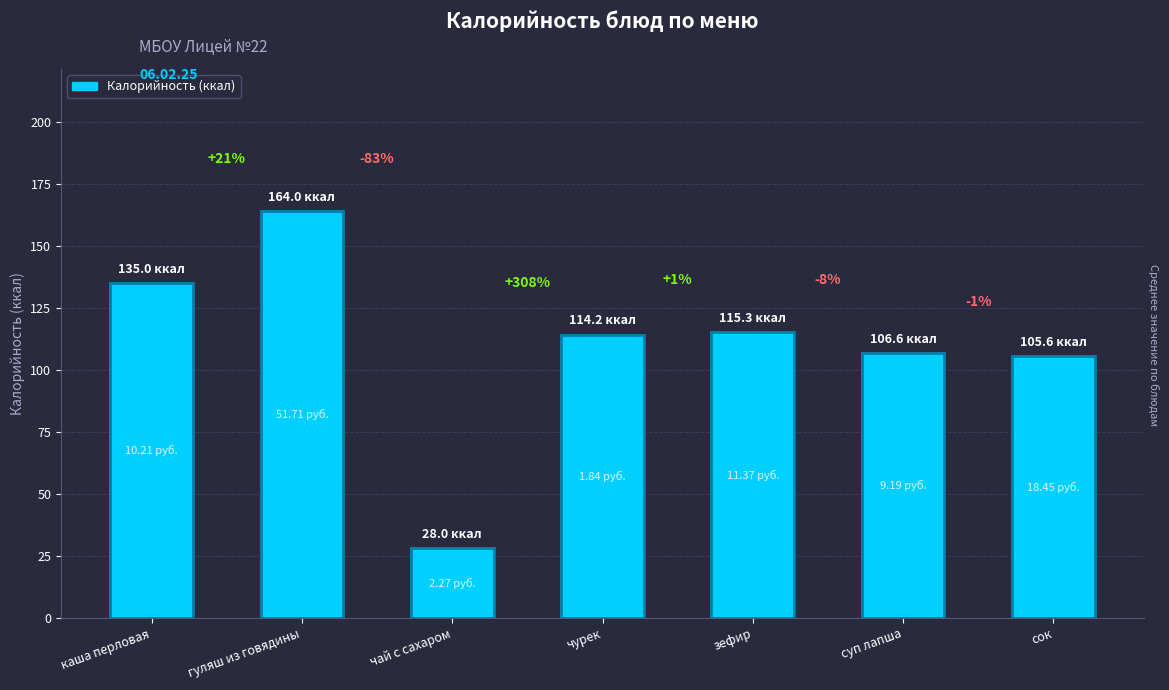

What is the label of the 3rd bar from the left?

чай с сахаром